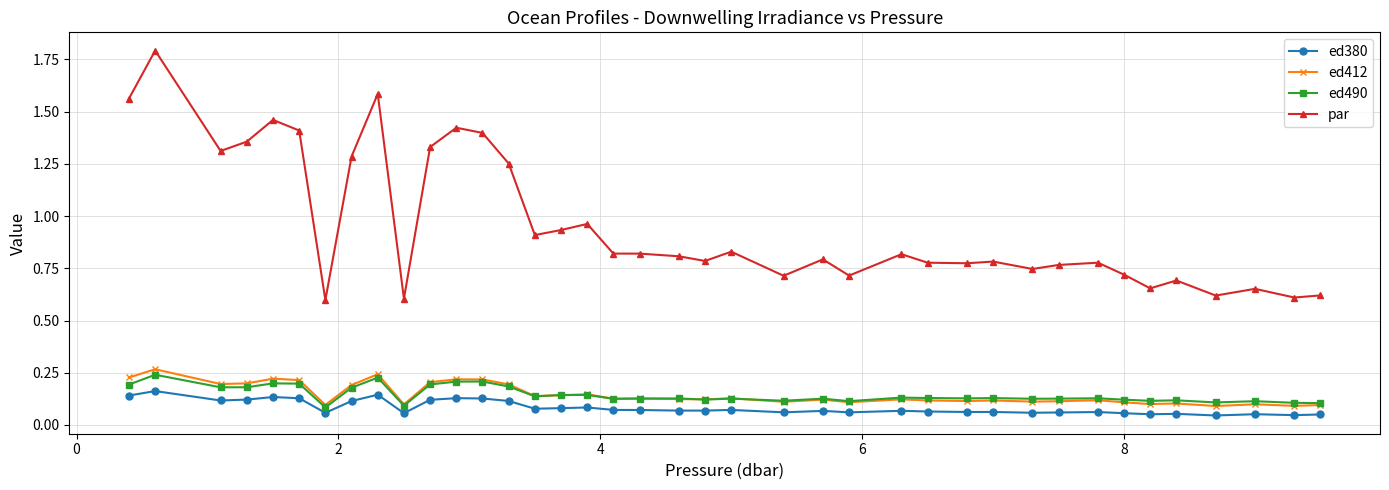

Which series has the widest spread of values?

par